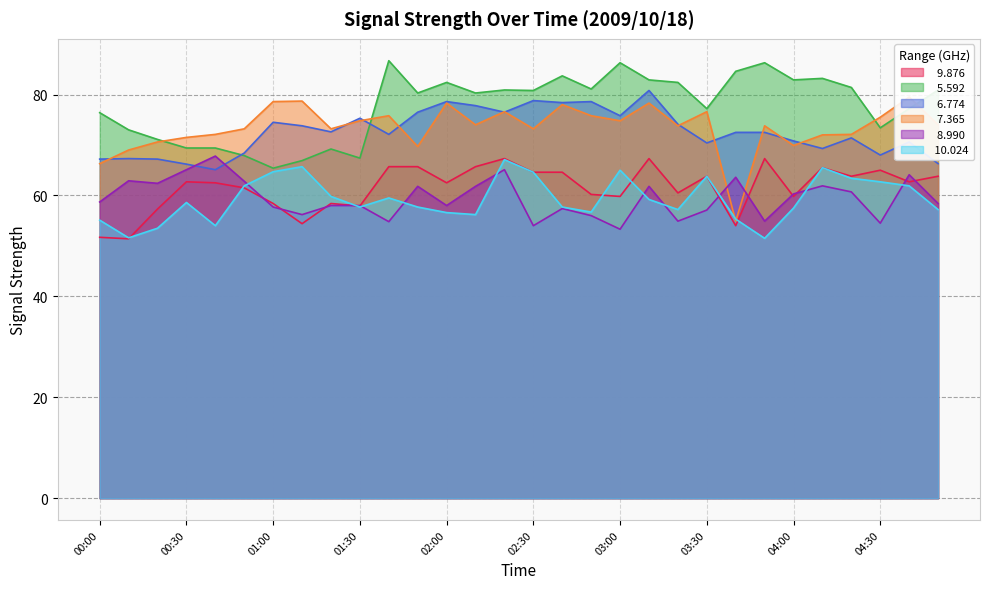

At how many categories does at least one series exceed 63?

30